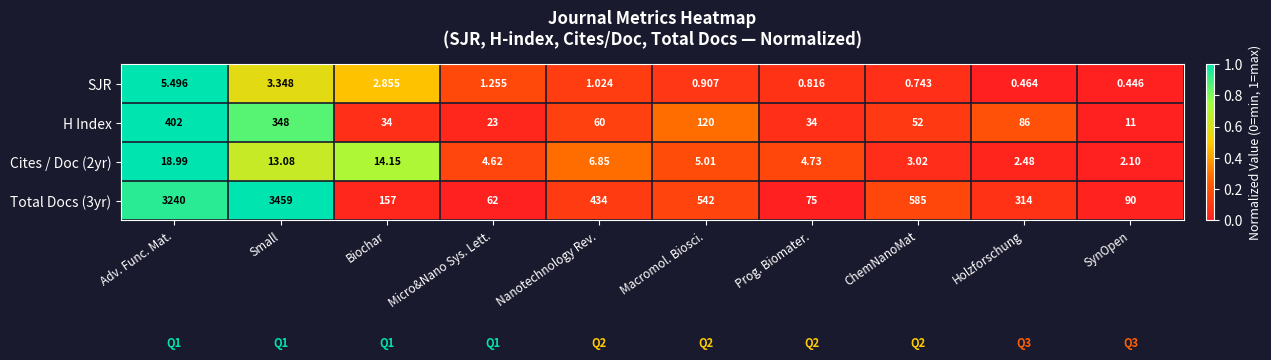

Rank the series by their maximum value, from highest to lowest.

Total Docs (3yr), H Index, Cites / Doc (2yr), SJR